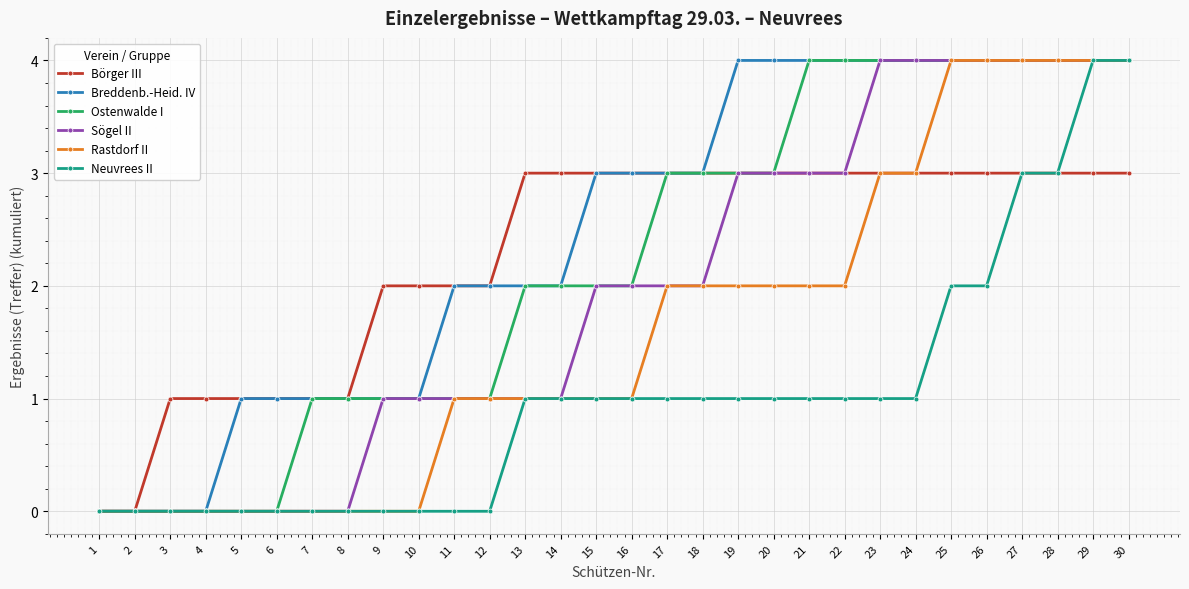

How many series are shown in this chart?

6